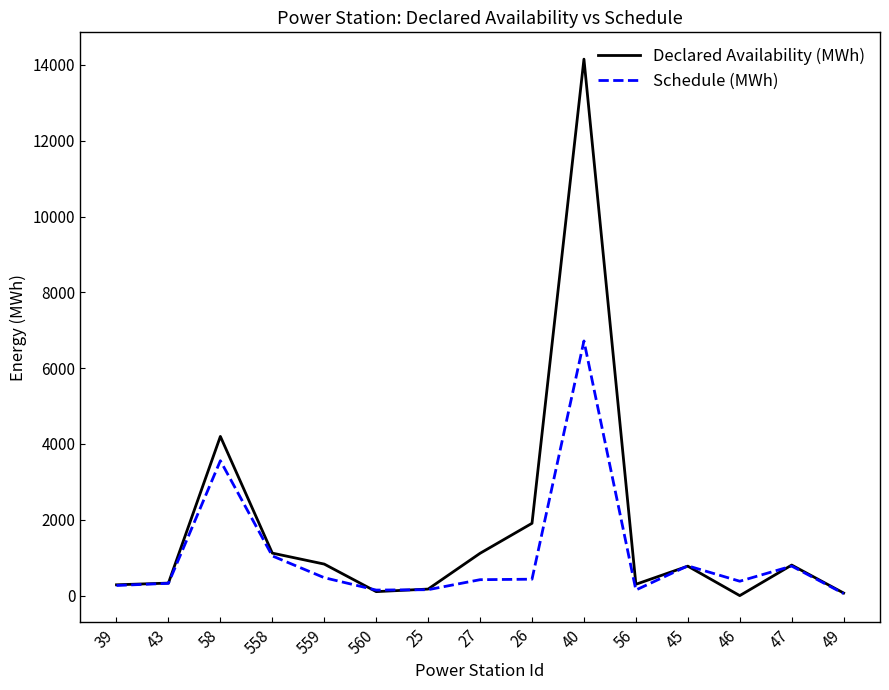

What is the sum of the Schedule (MWh) values at 49 and 58?

3613.3